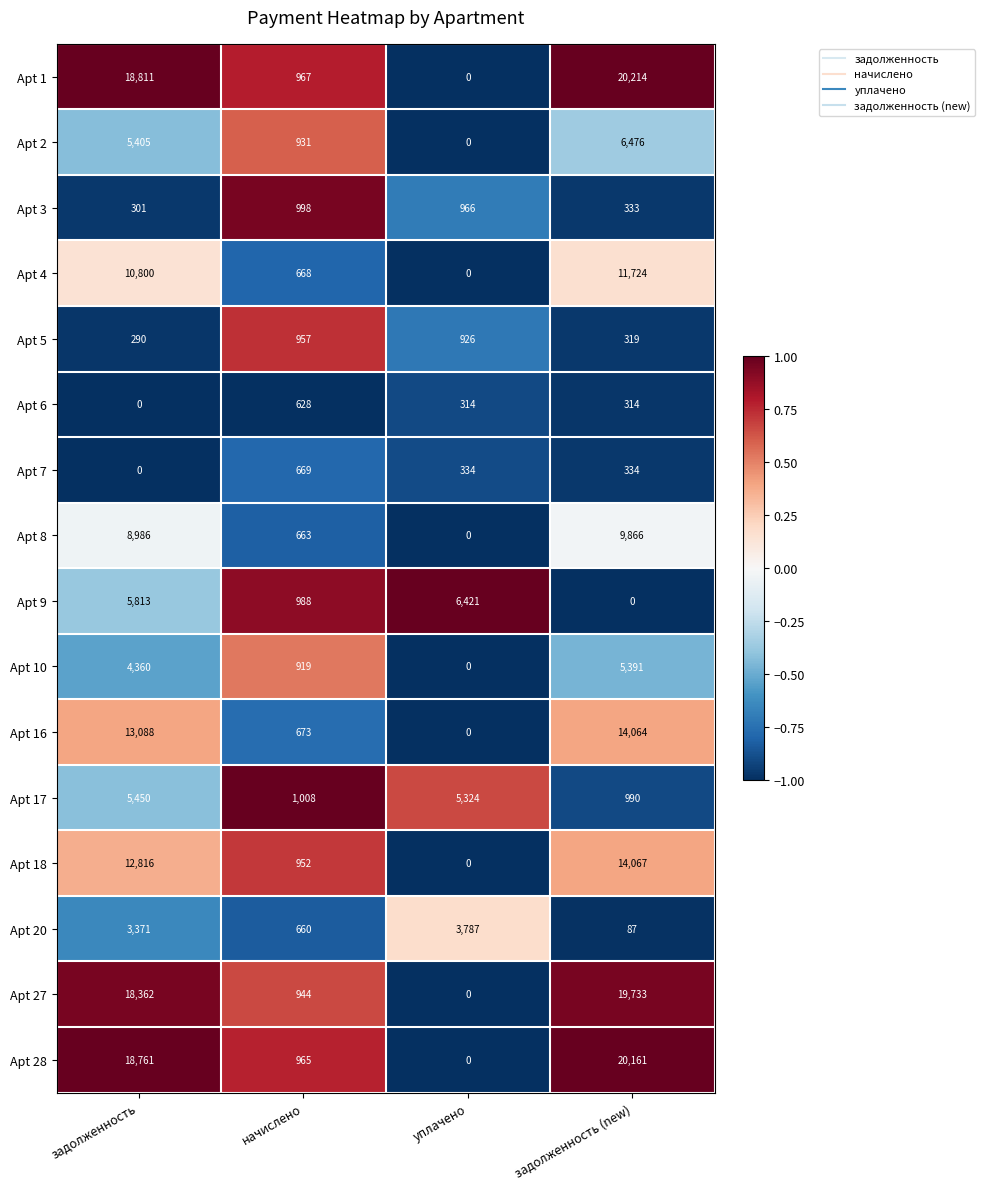

Count the number of data series in this chart.

16